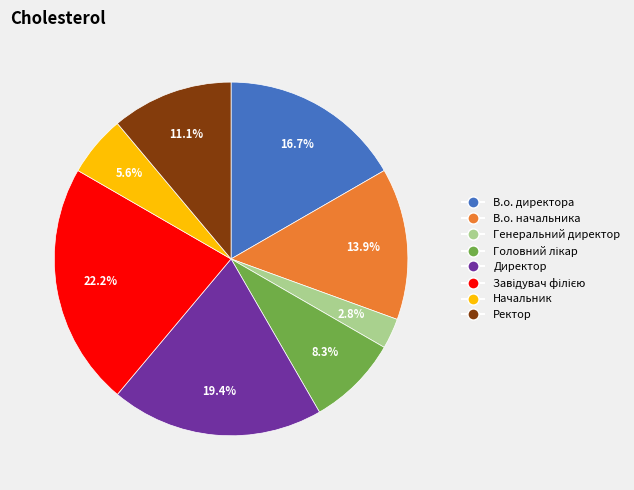

Which has a higher value, В.о. начальника or Ректор?

В.о. начальника